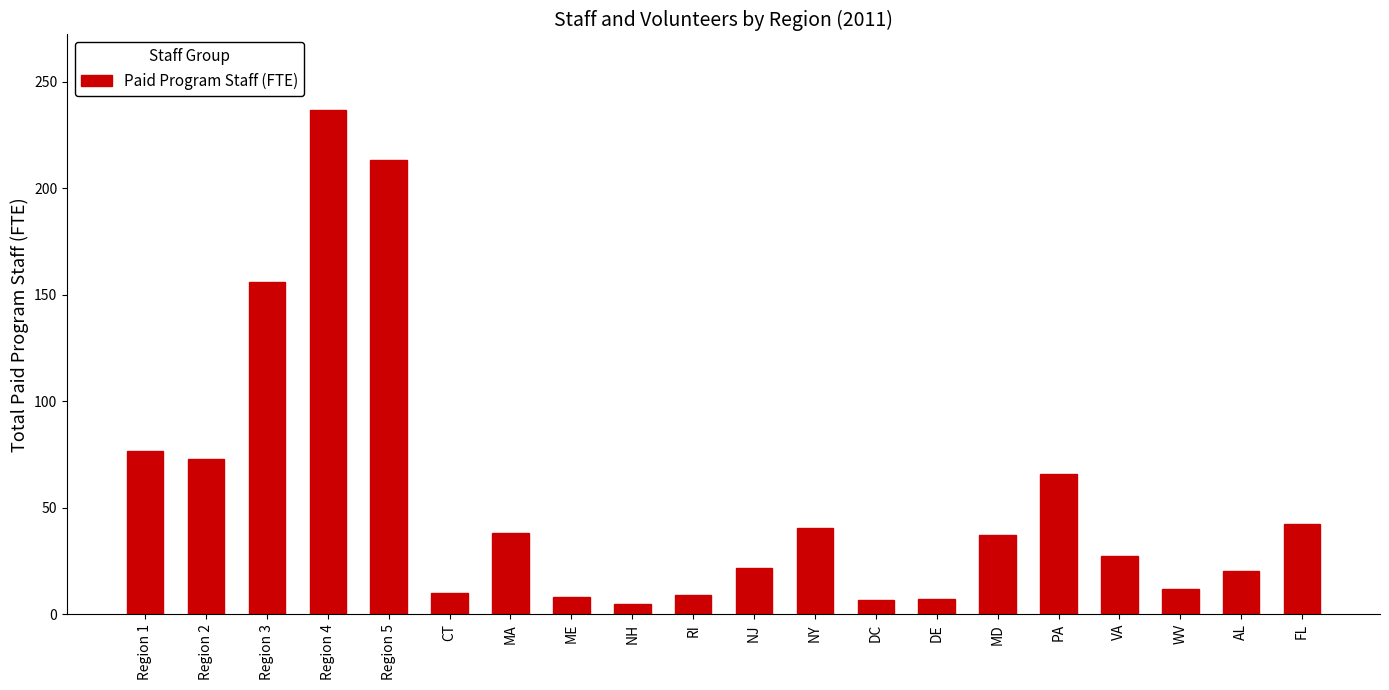

Between Region 2 and MA, which is larger?

Region 2